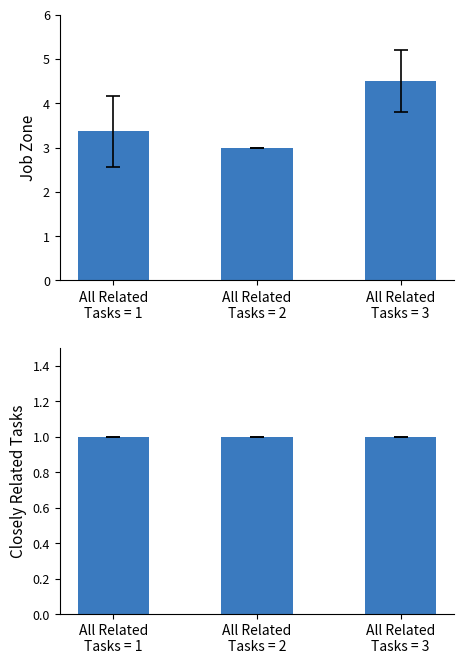

Read the Closely Related Tasks value at All Related
Tasks = 3.

1.0